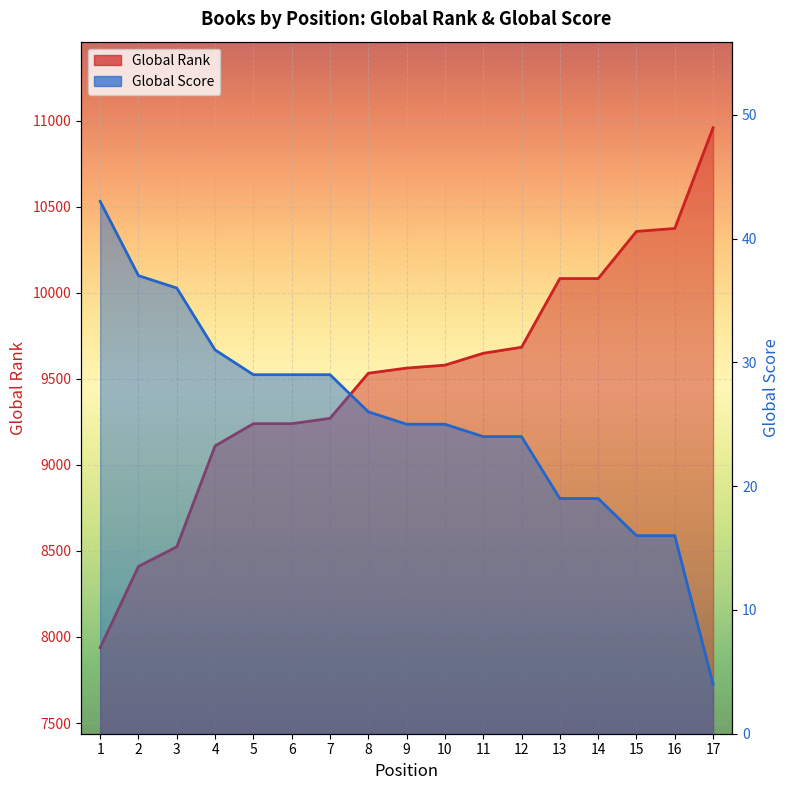

What value does the Global Rank series have at 17, to the nearest 10?

10960